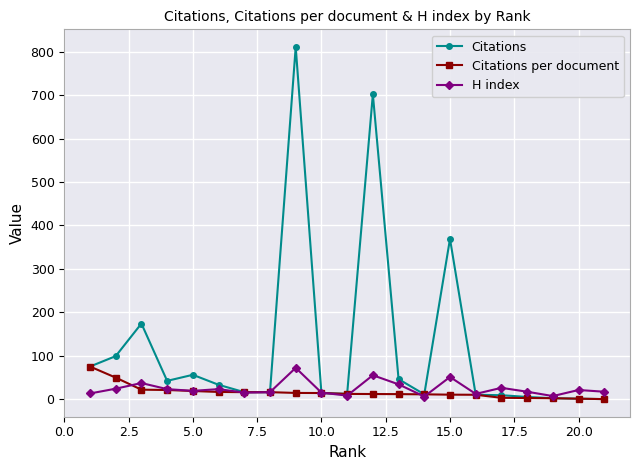

At how many categories does at least one series exceed 316?

3